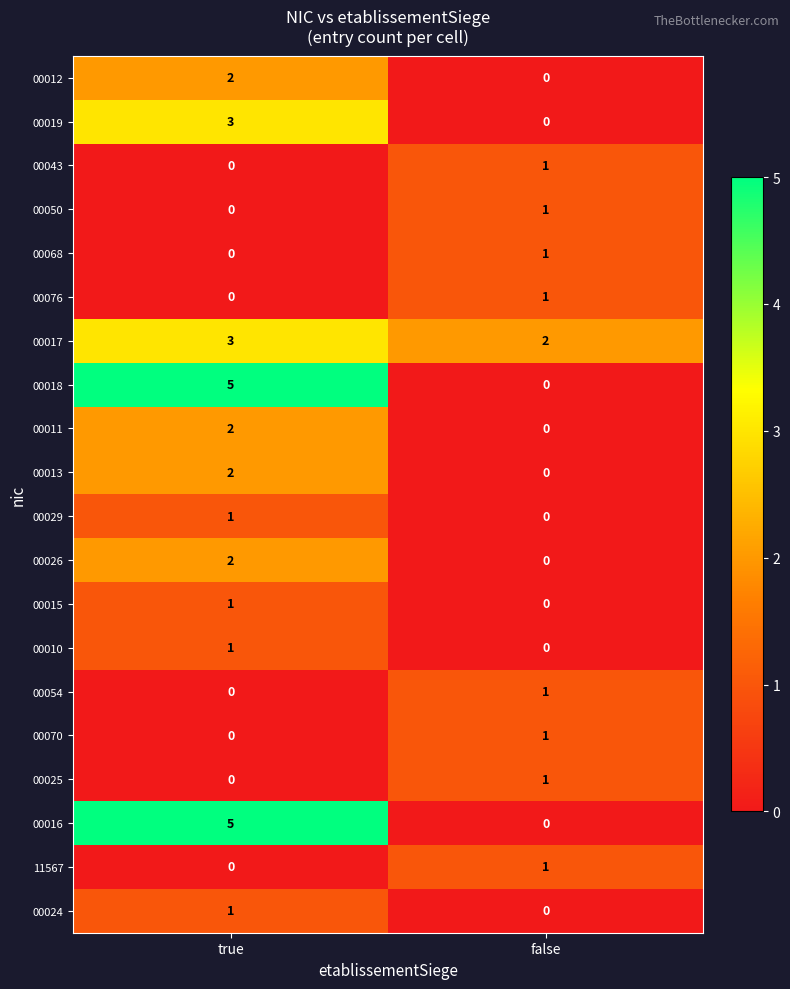

Is the value of 00016 at false greater than the value of 00026 at true?

No